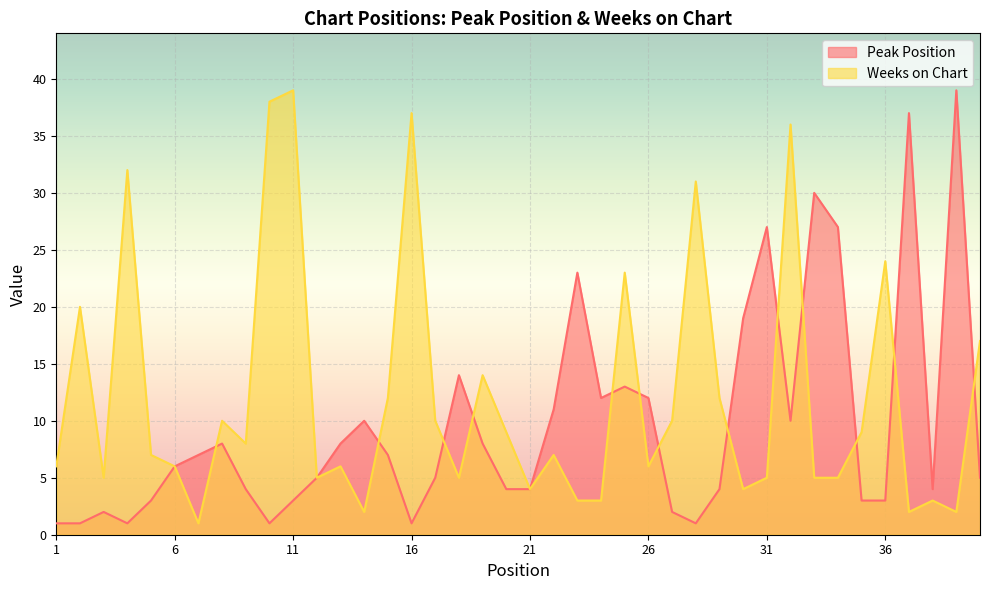

True or false: Weeks on Chart and Peak Position intersect in this chart.

True